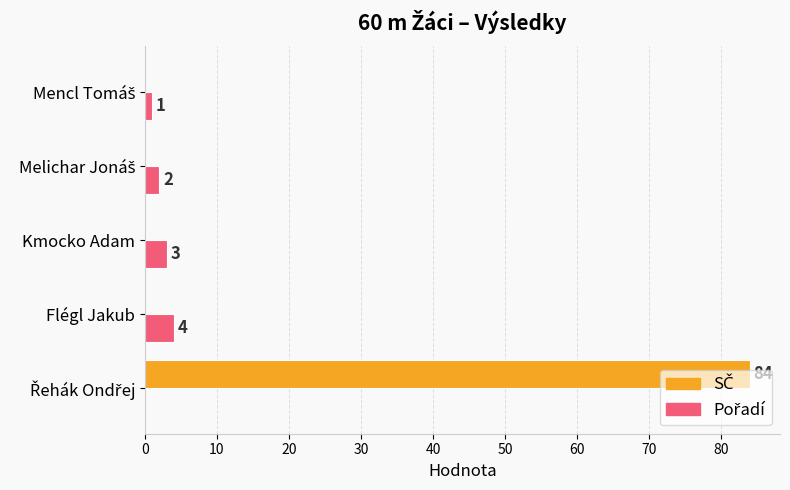

How many categories are shown in the chart?

5